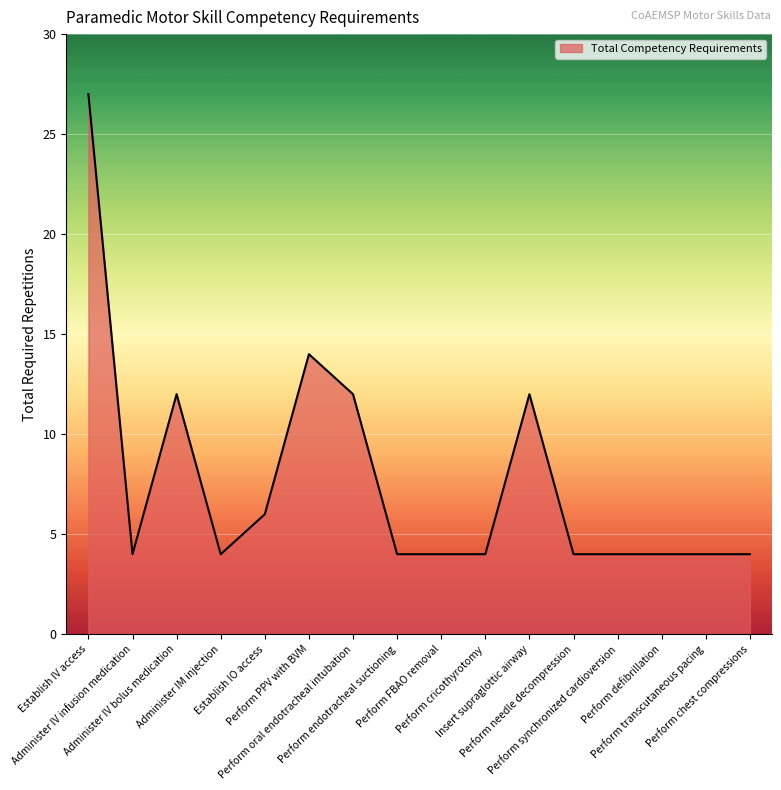

What is the smallest value displayed?

4